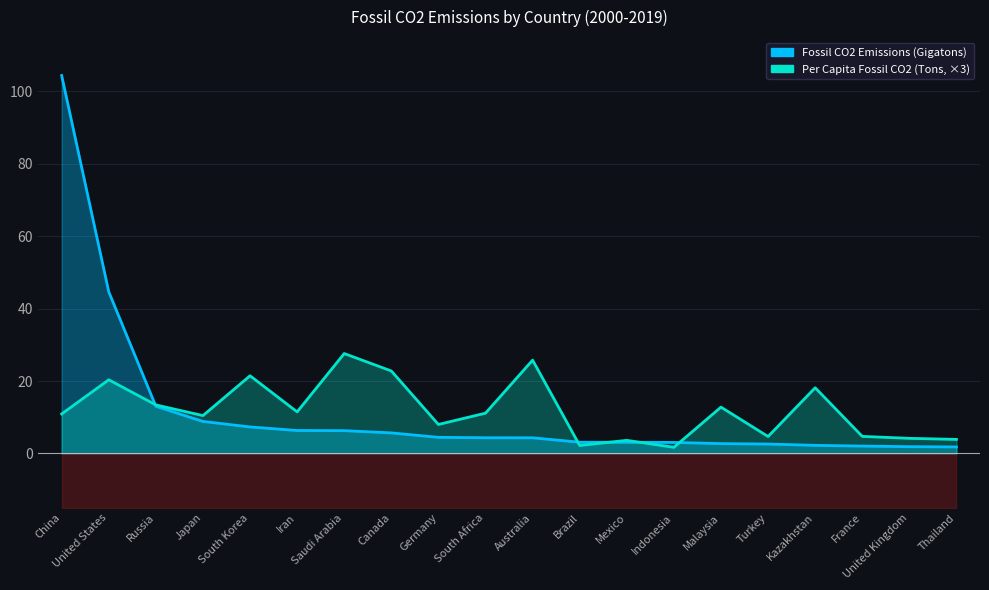

Which series has the largest total across all categories?

Per Capita Fossil CO2 (Tons, ×3)